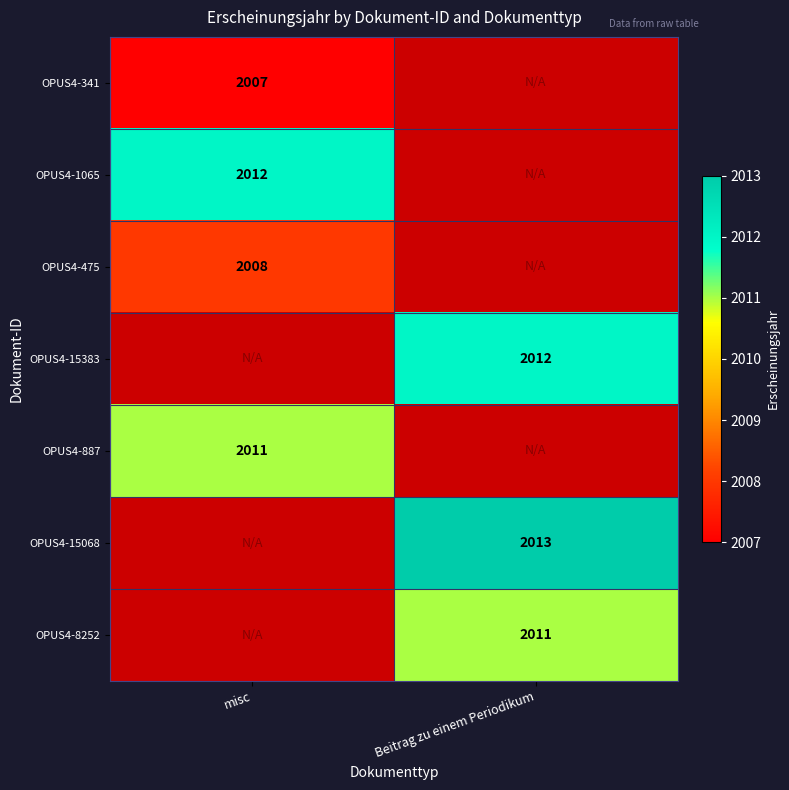

How many distinct data groups are displayed?

7